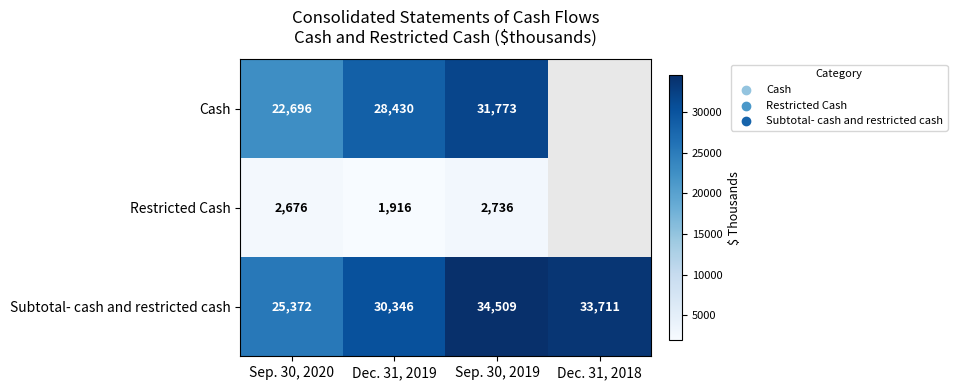

Which series changed the most between Sep. 30, 2020 and Sep. 30, 2019?

Subtotal- cash and restricted cash